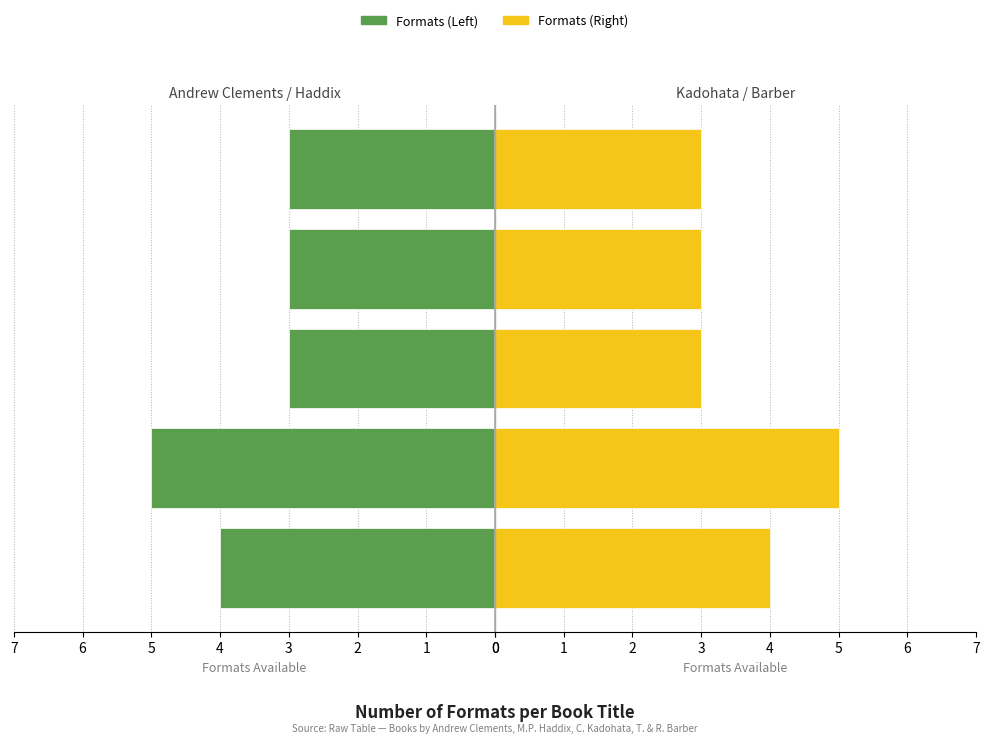

At Weedflower, list the series in order from largest to smallest.

Formats (Left), Formats (Right)